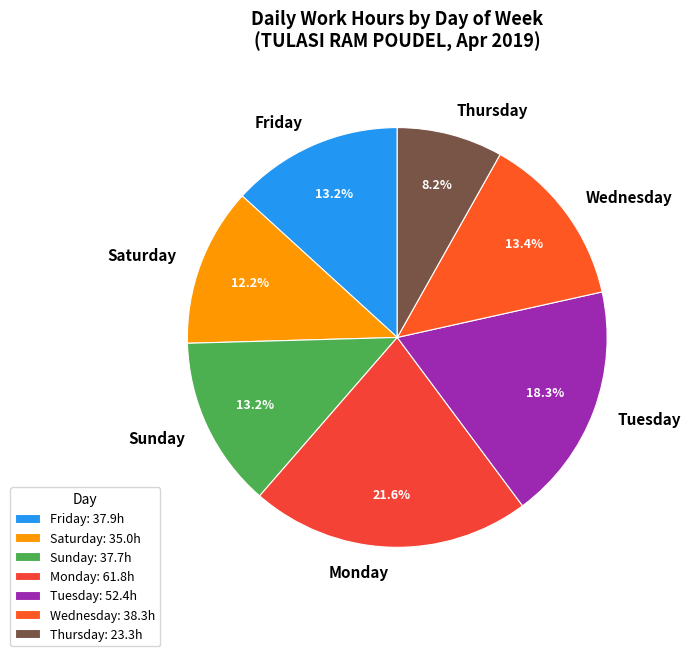

Is there a majority slice in this chart?

No